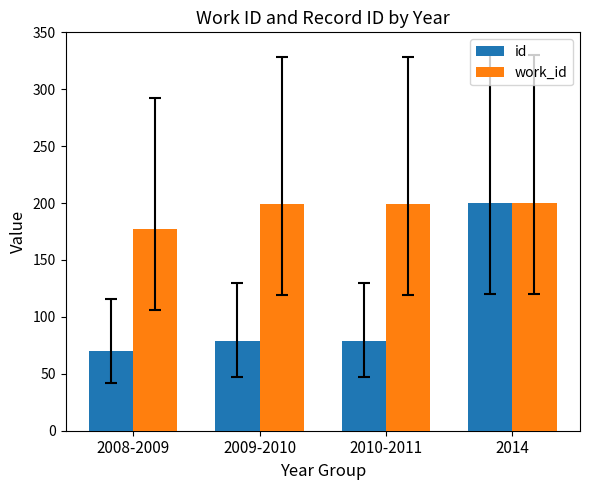

The value of id at 2010-2011 is 126.4. True or false?

False